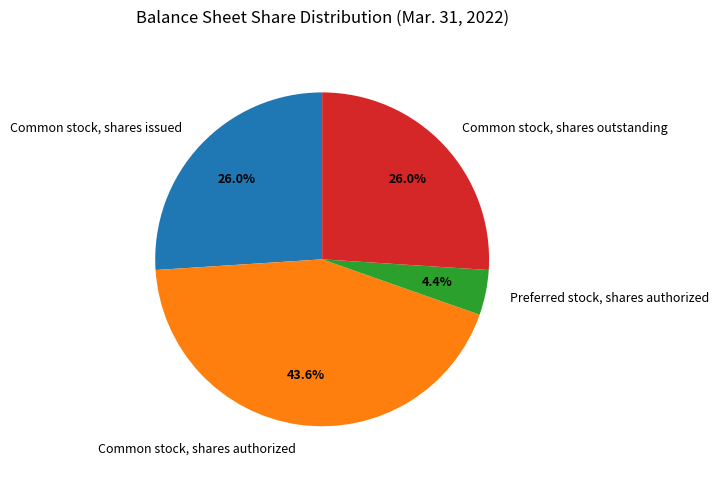

Count the number of slices in the pie.

4